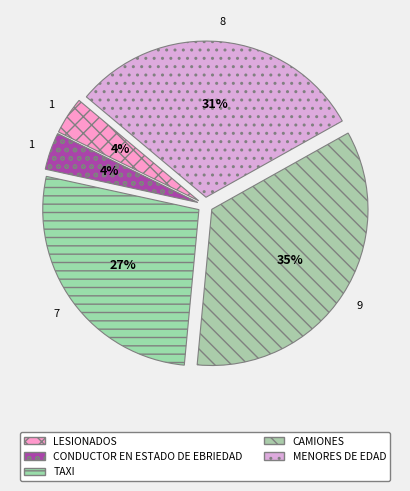

Combined, what portion of the pie is TAXI and LESIONADOS?

30.8%